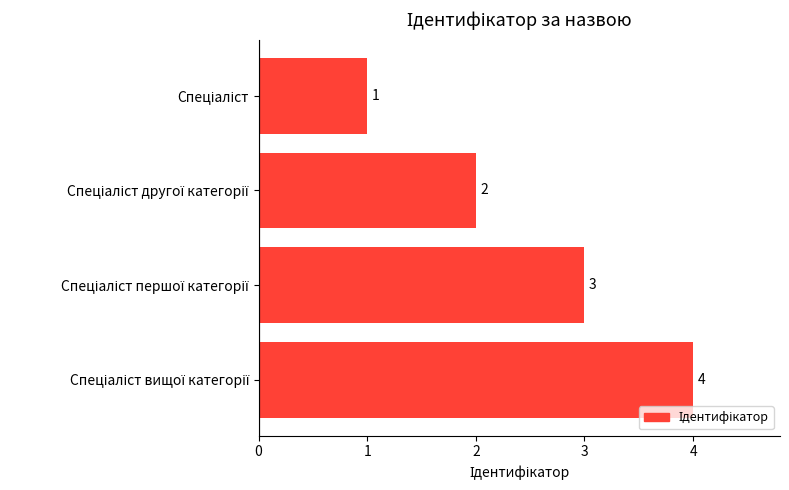

How many values are between 2 and 4?

3